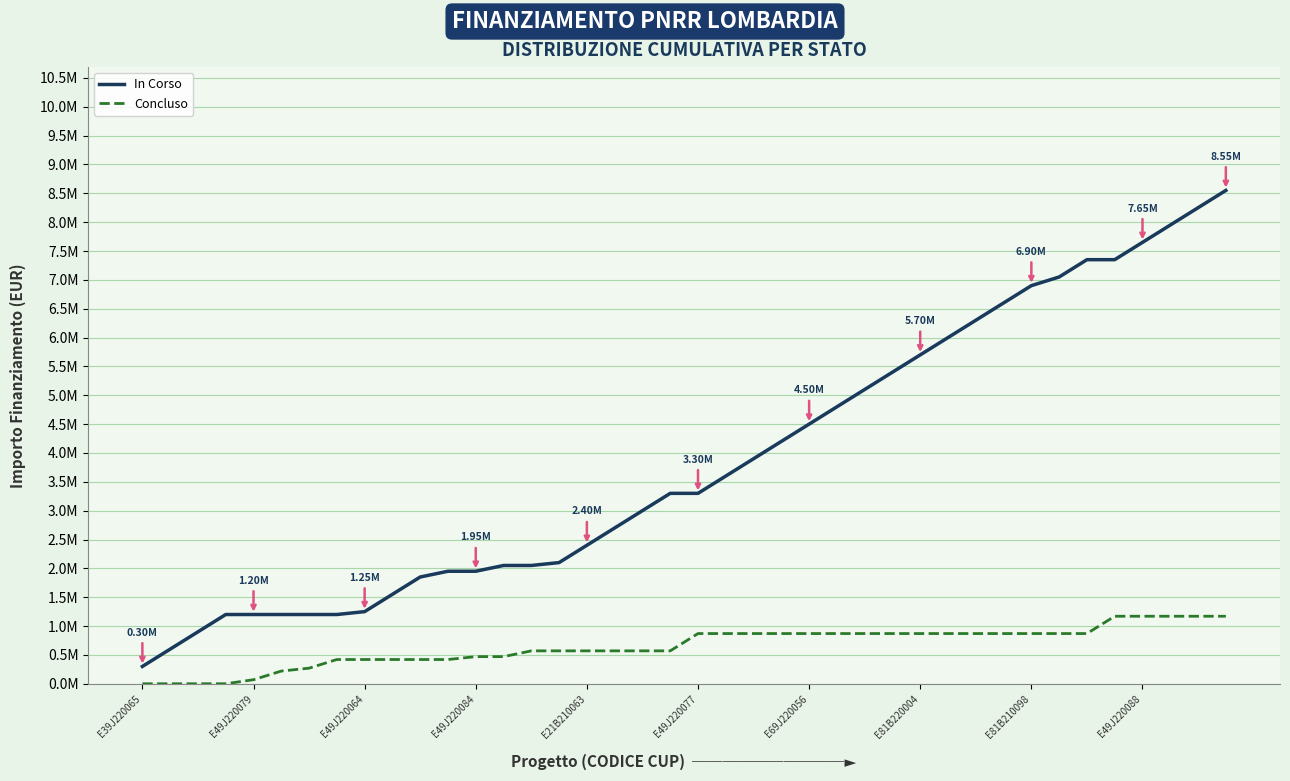

Does the chart display data point markers on the line(s)?

No